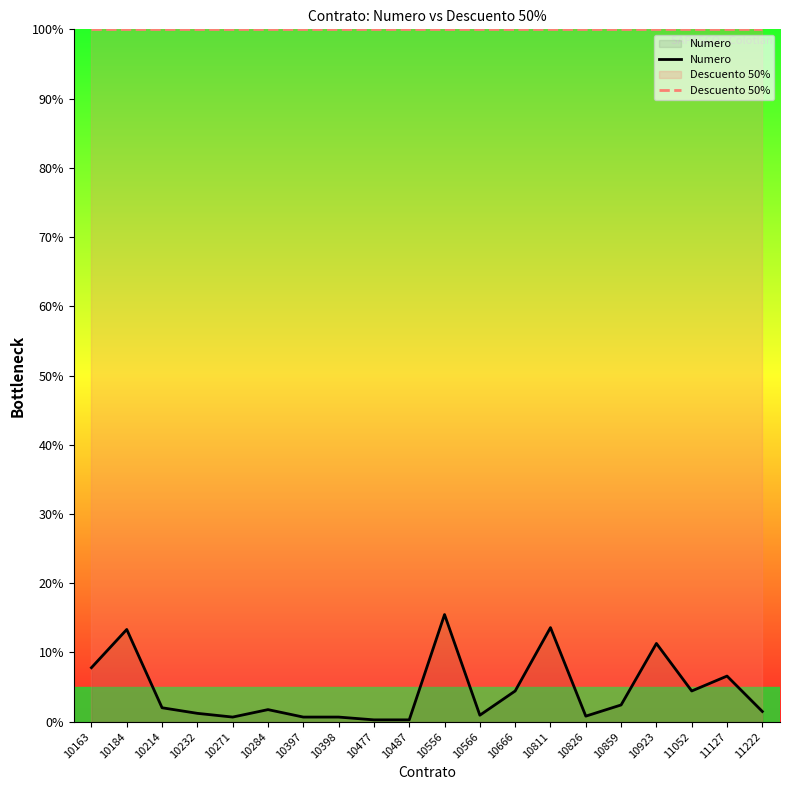

How many data points does each series have?

20